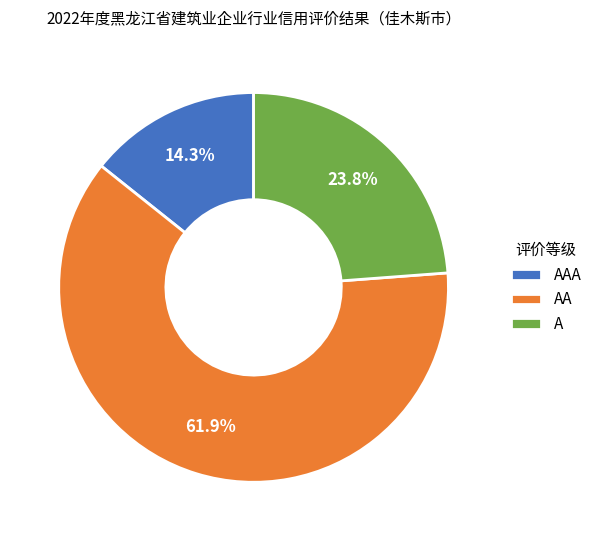

To the nearest percent, what is the combined percentage of AAA and AA?

76%